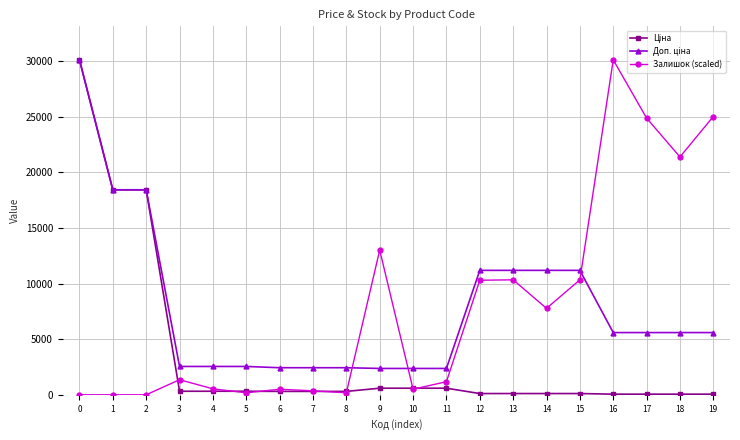

What is the value of the Залишок (scaled) point at the 10th from the left?

13003.0